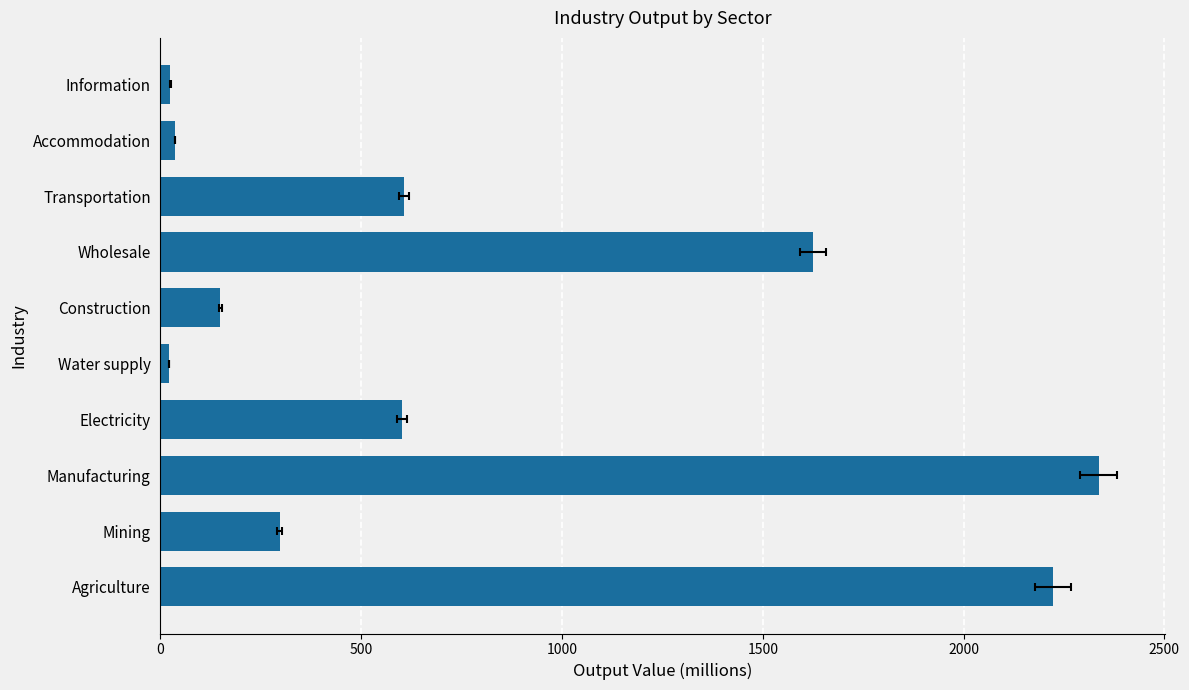

Is it true that the value at Accommodation is 36.3?

True